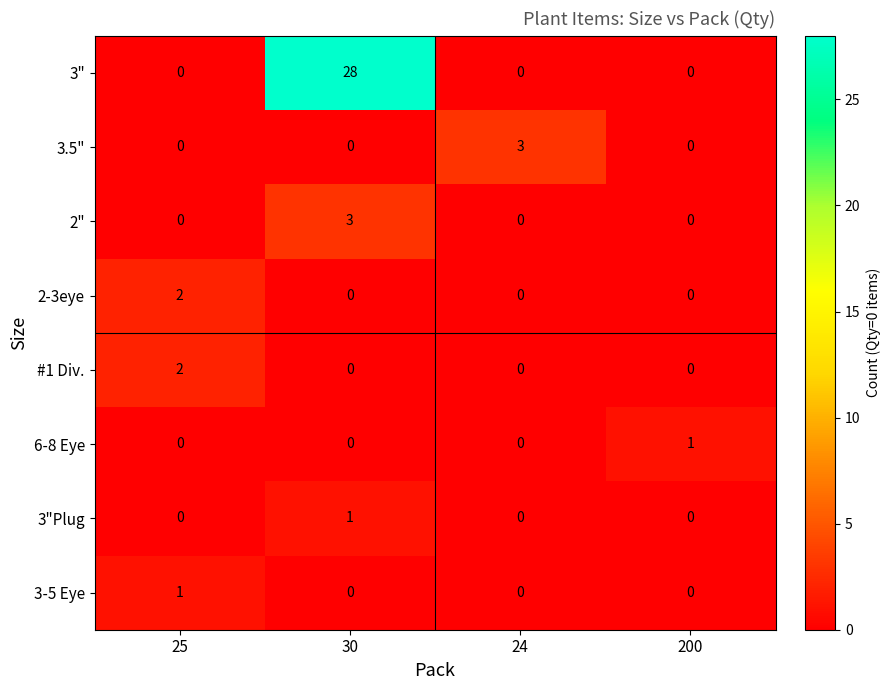

How many values in 2-3eye are above zero?

1